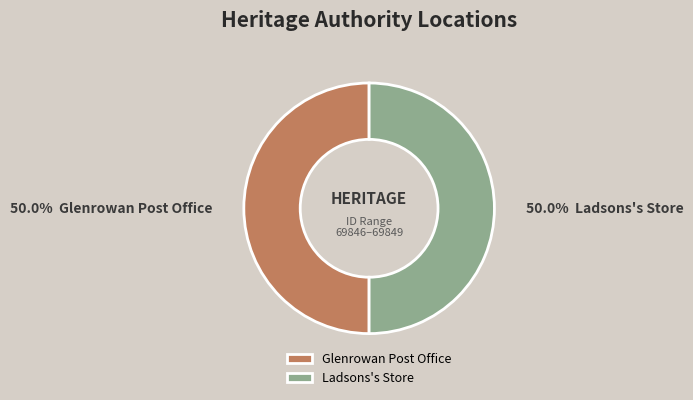

Do Ladsons's Store and Glenrowan Post Office together represent more than half of the pie?

Yes